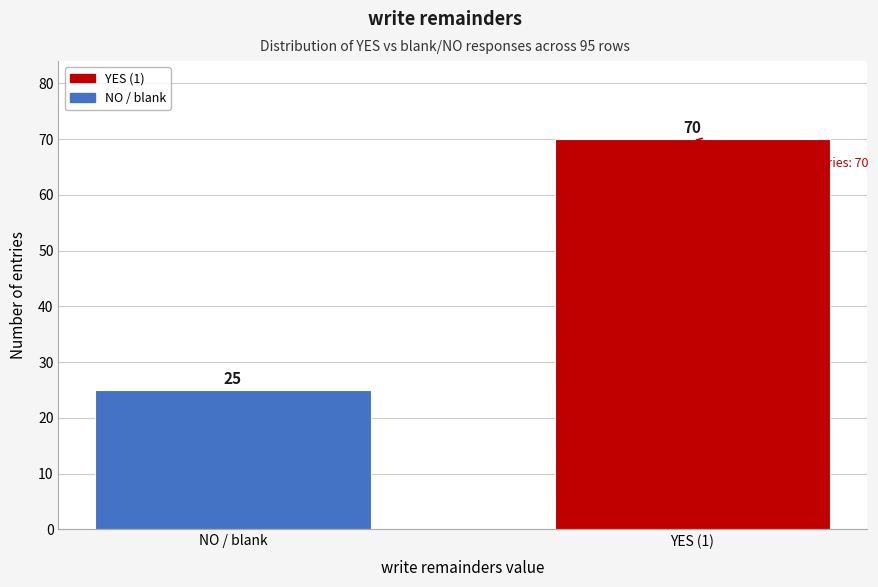

Reading right to left, extract all data points from this chart.

YES (1)=70	NO / blank=25